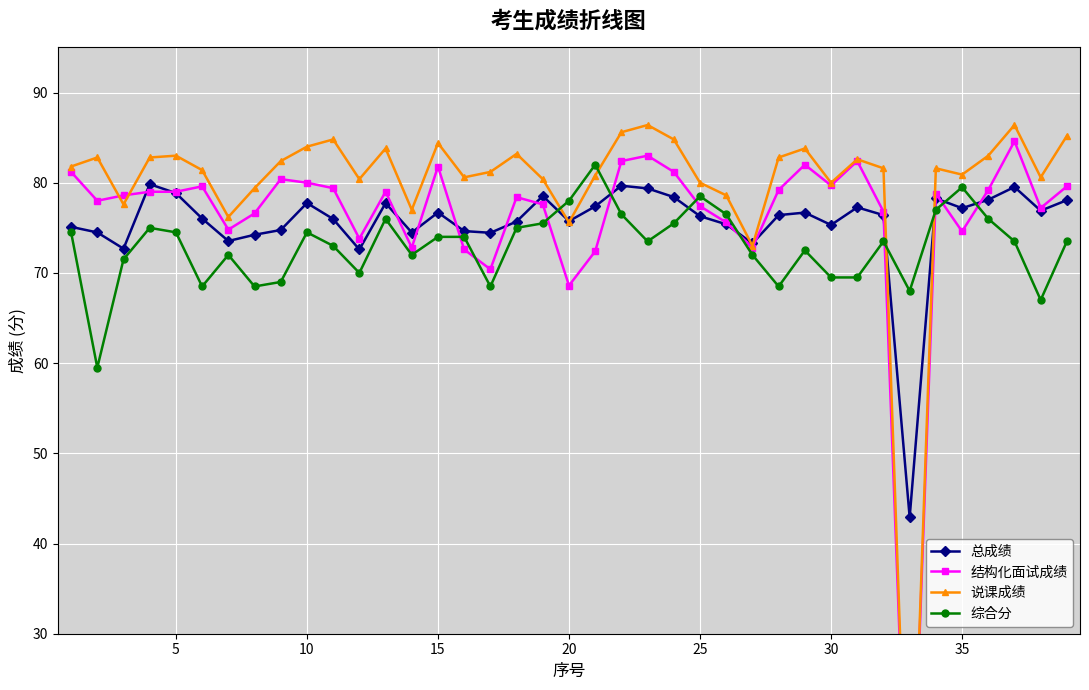

Is it true that 综合分 equals 79.5 at 35?

True